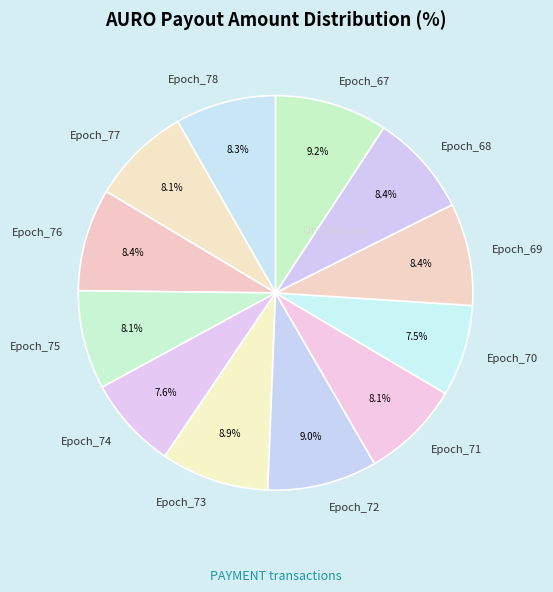

Does Epoch_68 represent more than half of the total?

No